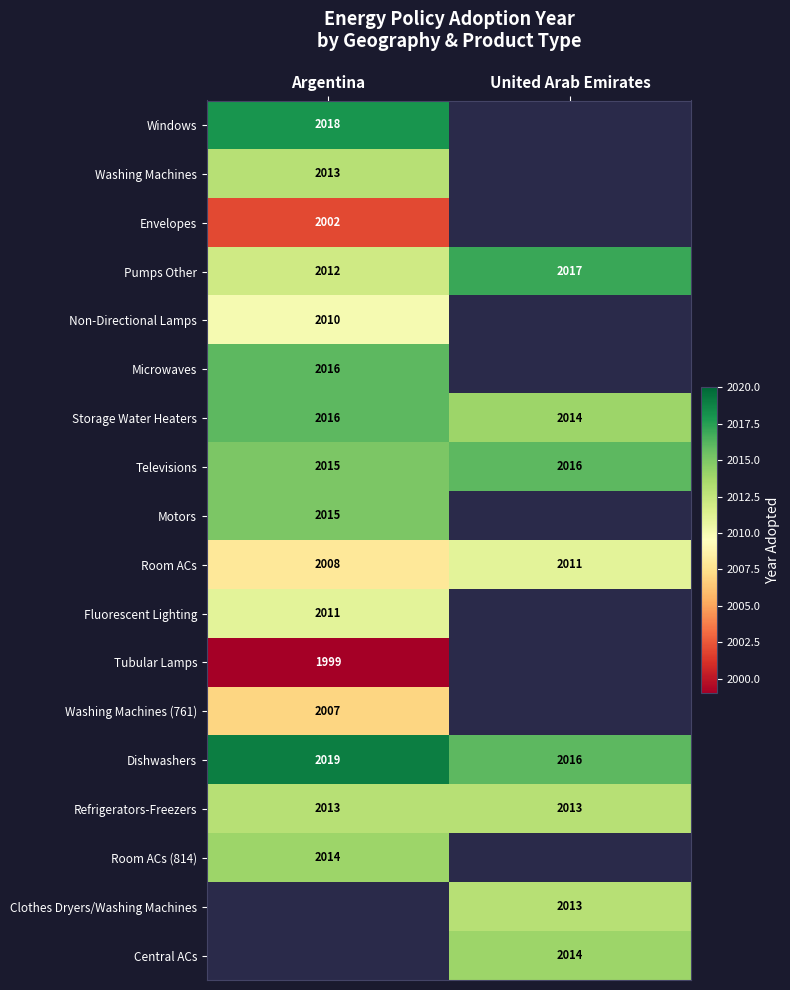

Count the number of data series in this chart.

18